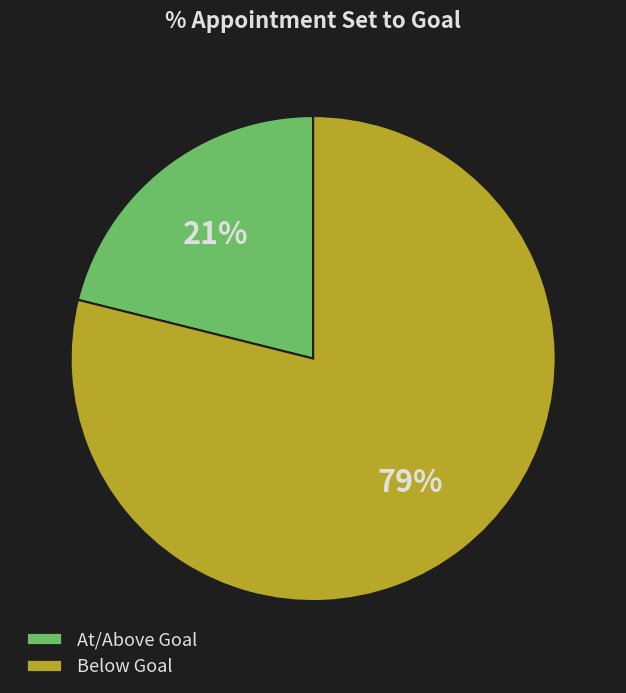

Does At/Above Goal account for over 50% of the chart?

No